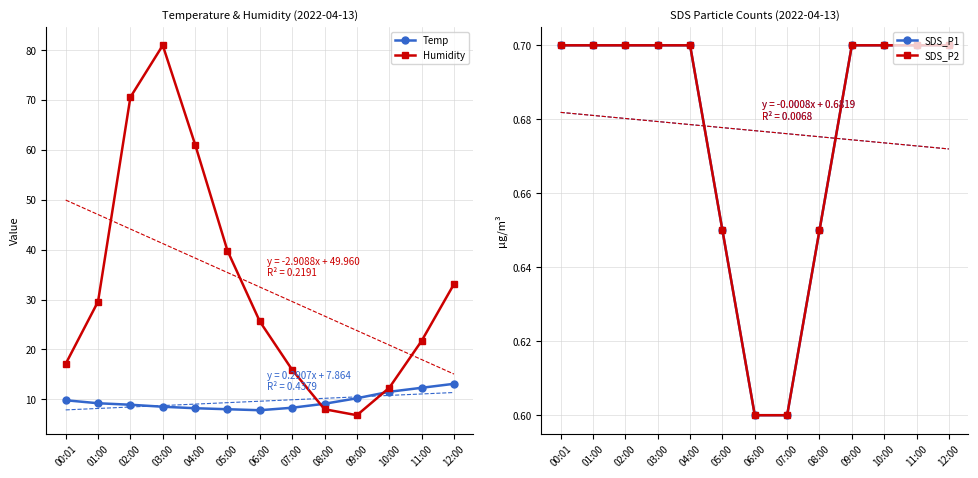

How many lines are shown in the chart?

4